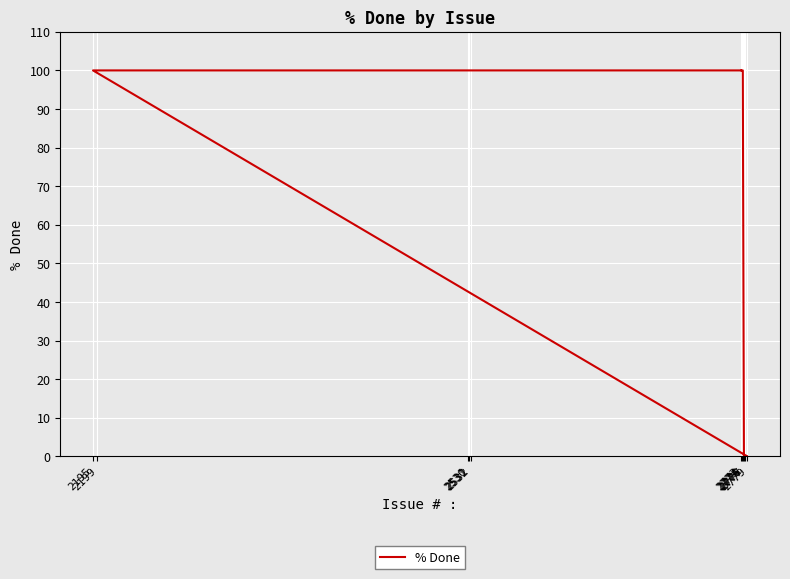

Reading left to right, what are all the values shown in this chart?

100	100	0	0	0	100	100	100	100	100	100